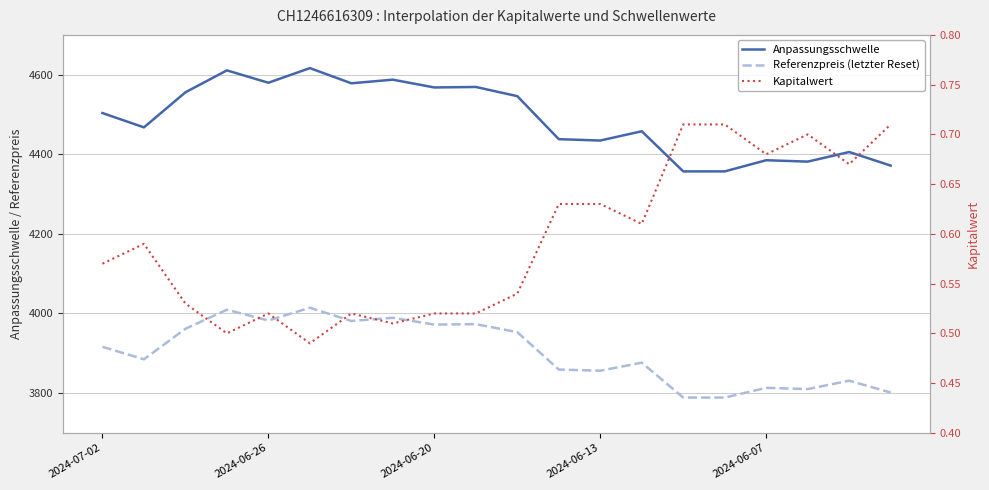

Which series has the largest range (max minus min)?

Anpassungsschwelle